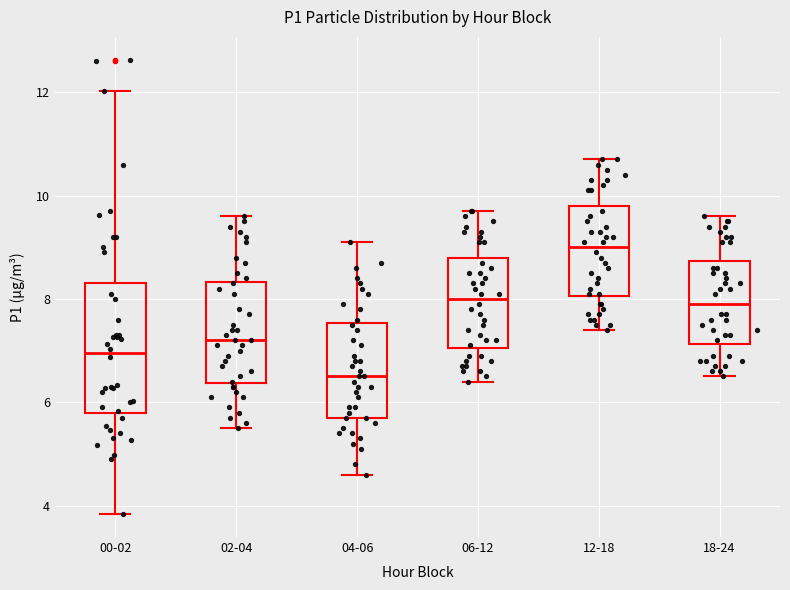

Comparing the boxes themselves (not the whiskers), which one is the tallest?

00-02